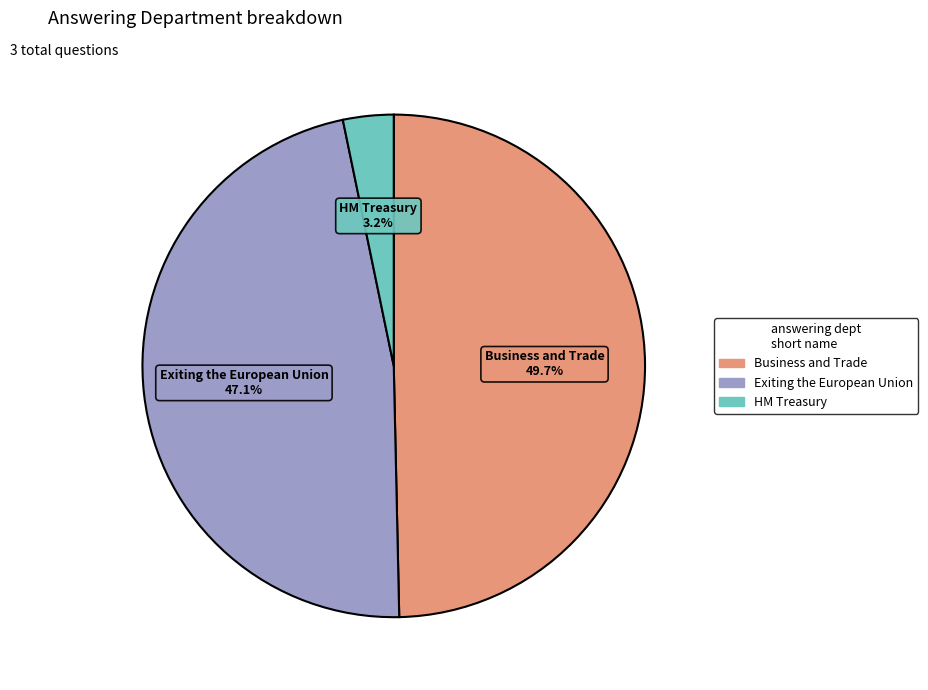

Rank the categories by value from highest to lowest.

Business and Trade, Exiting the European Union, HM Treasury